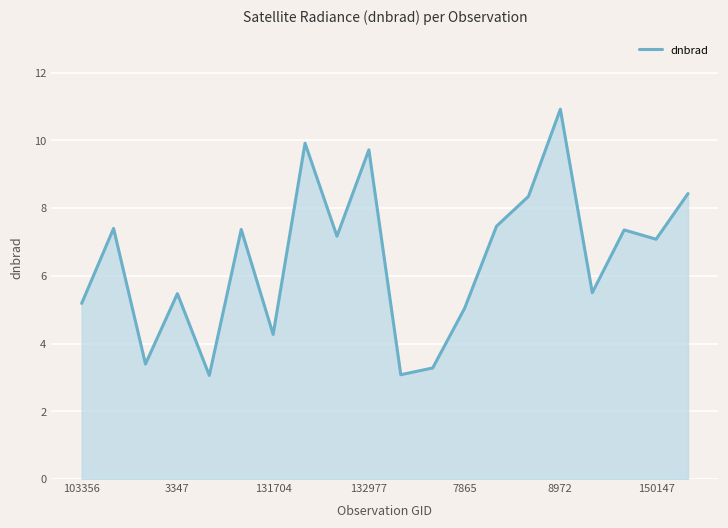

What is the difference between the maximum and minimum values?

7.9